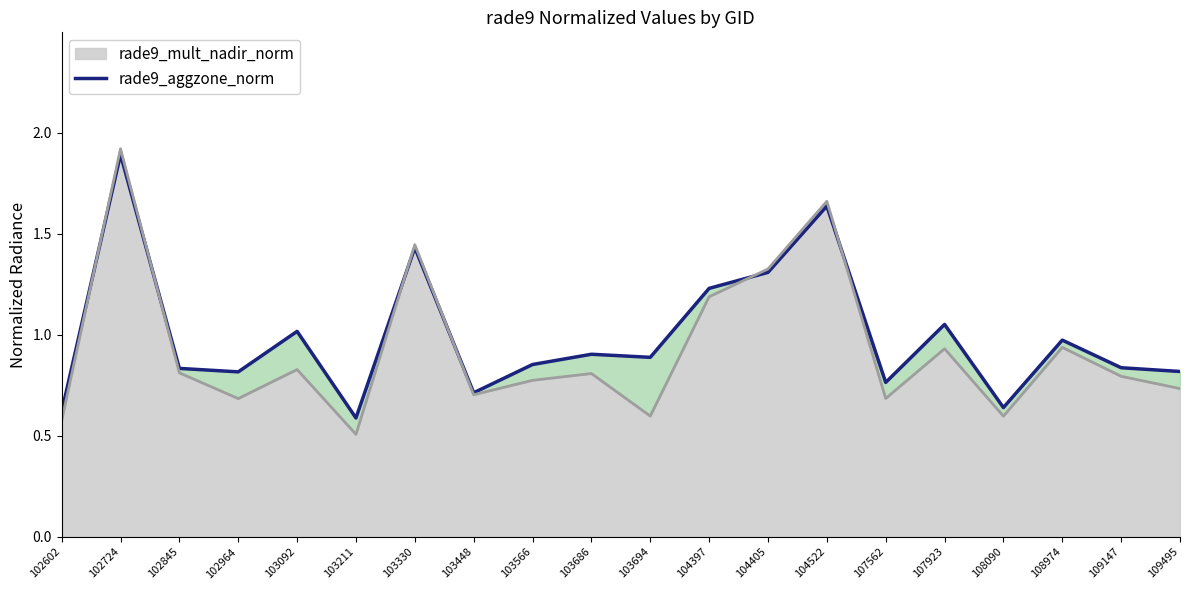

What is the change in value from 103448 to 104405?

+0.6